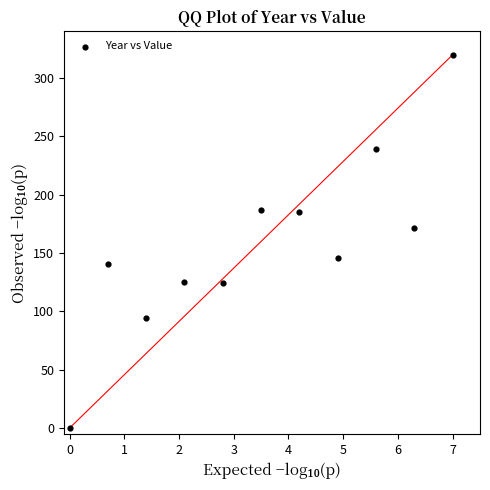

What is the range of X values (max minus min)?

7.0